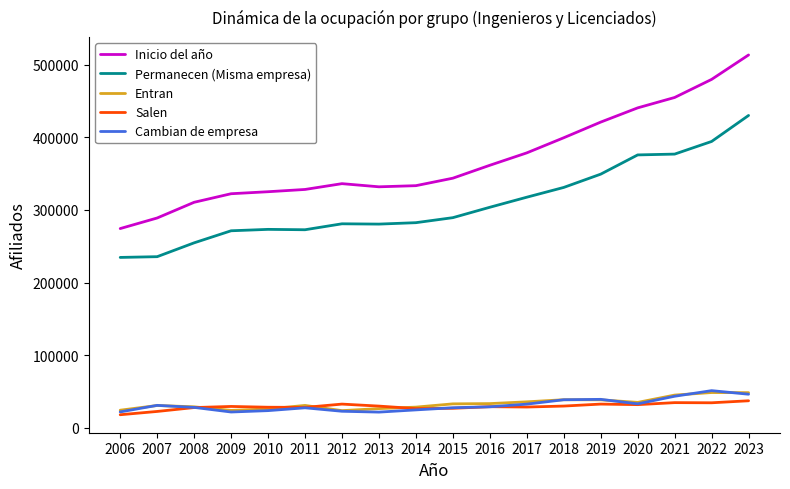

True or false: Permanecen (Misma empresa) has a value of 187667 at 2014.

False